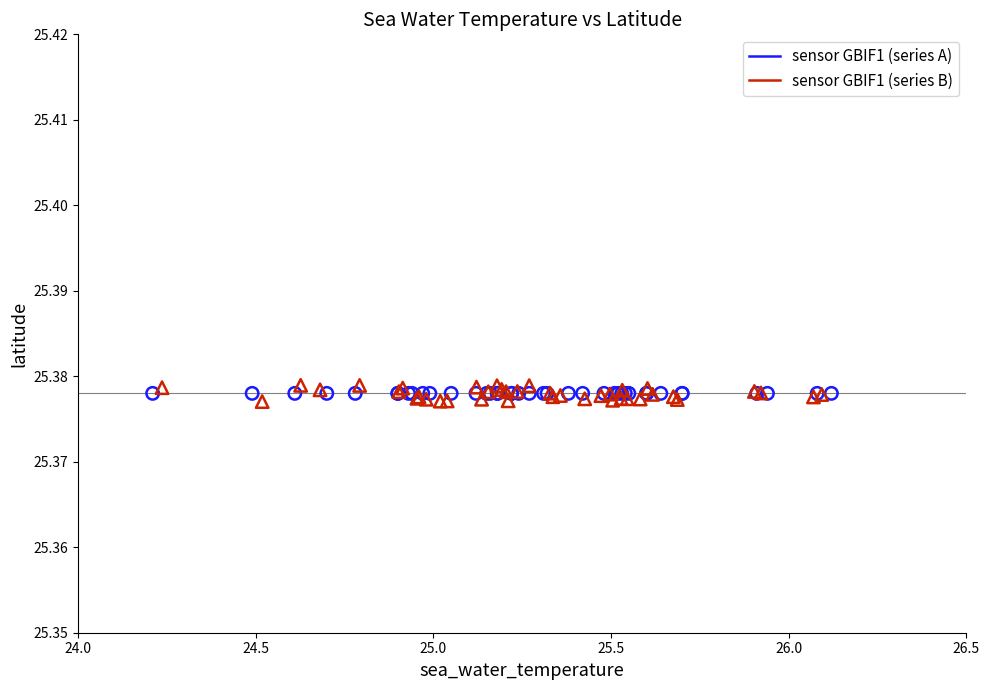

Which series contains the highest Y value?

sensor GBIF1 (series B)